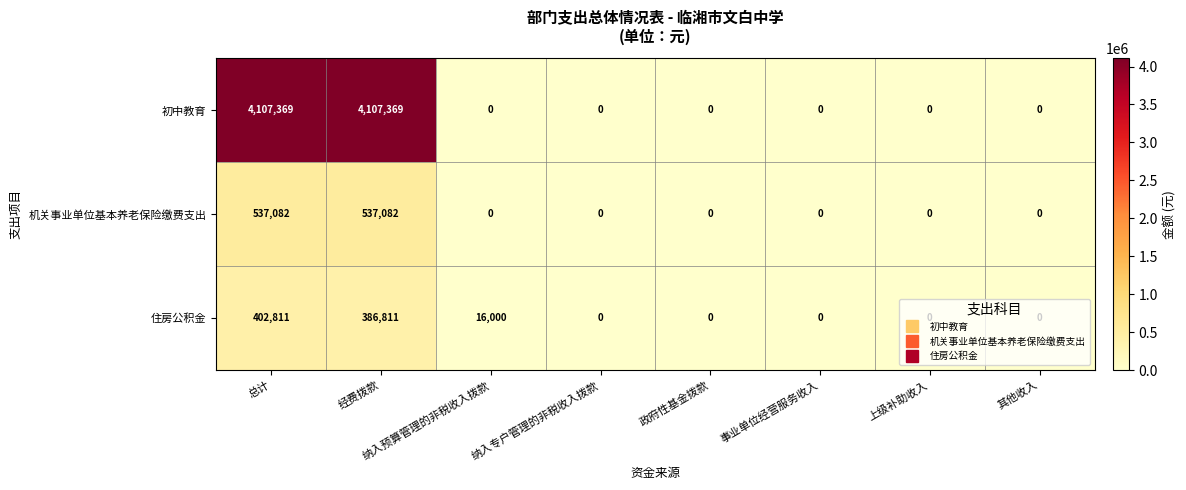

Between 经费拨款 and 事业单位经营服务收入, which series saw the biggest shift?

初中教育